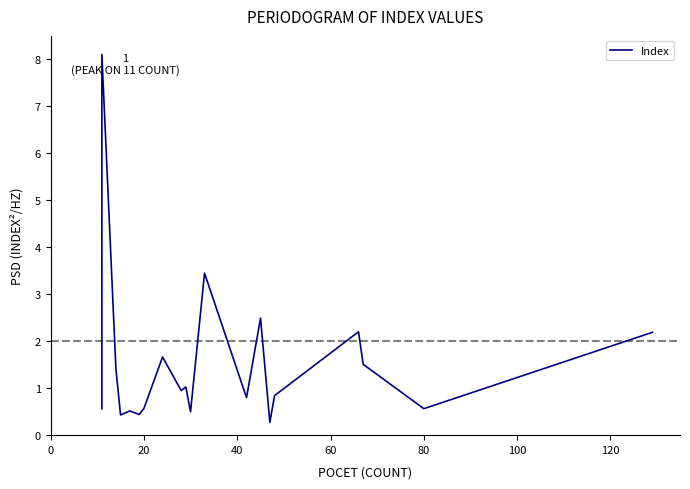

What is the difference between the maximum and minimum values?

7.8